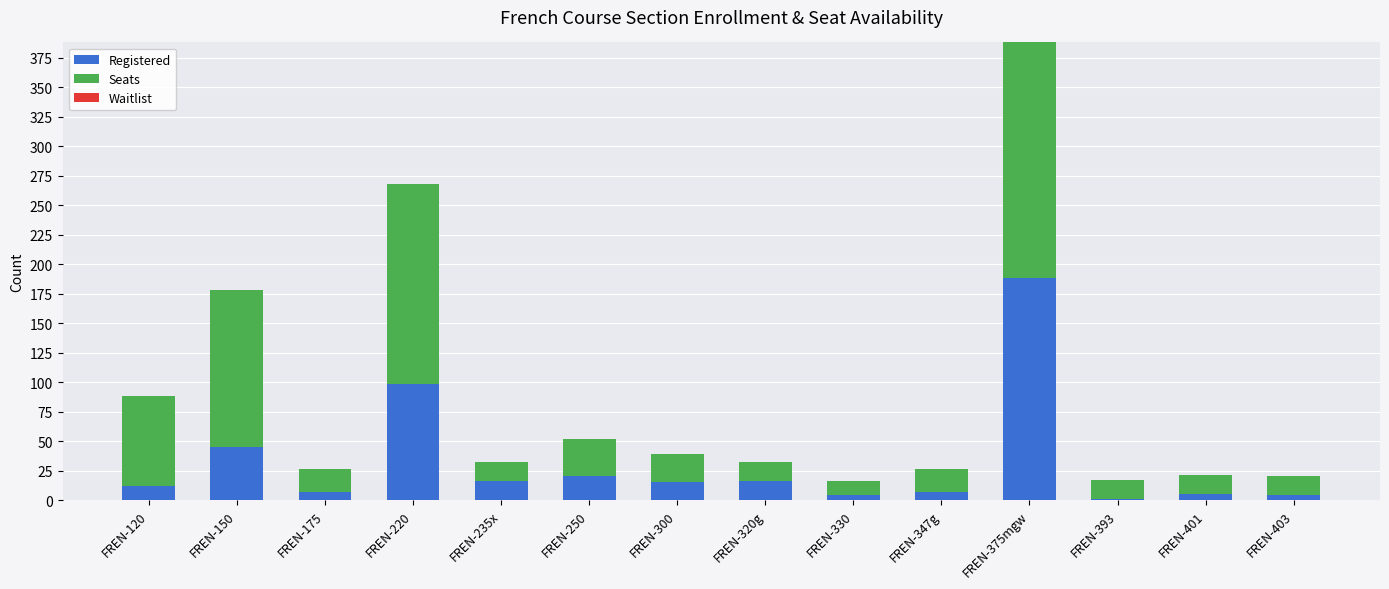

Are the bars horizontal?

No